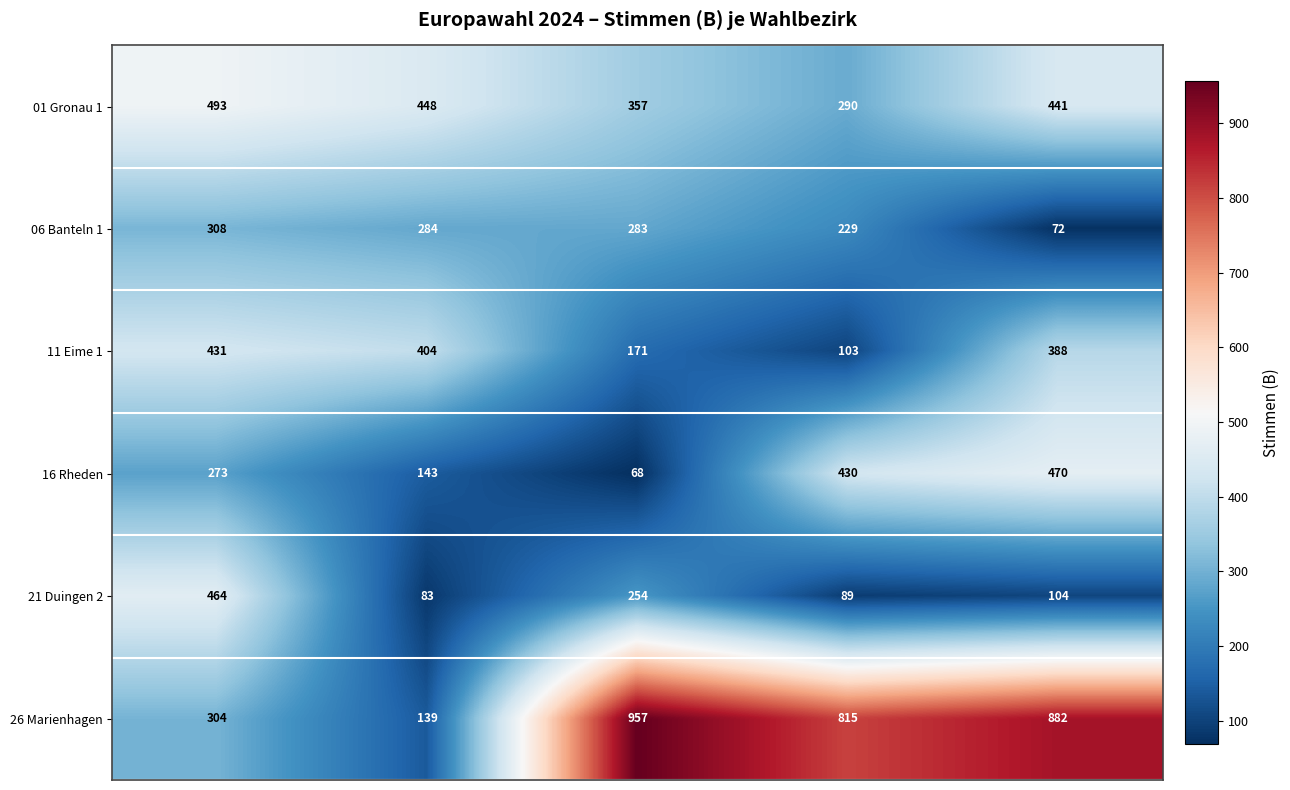

Reading left to right, list all the values displayed in this chart.

01 Gronau 1: 493	448	357	290	441
06 Banteln 1: 308	284	283	229	72
11 Eime 1: 431	404	171	103	388
16 Rheden: 273	143	68	430	470
21 Duingen 2: 464	83	254	89	104
26 Marienhagen: 304	139	957	815	882